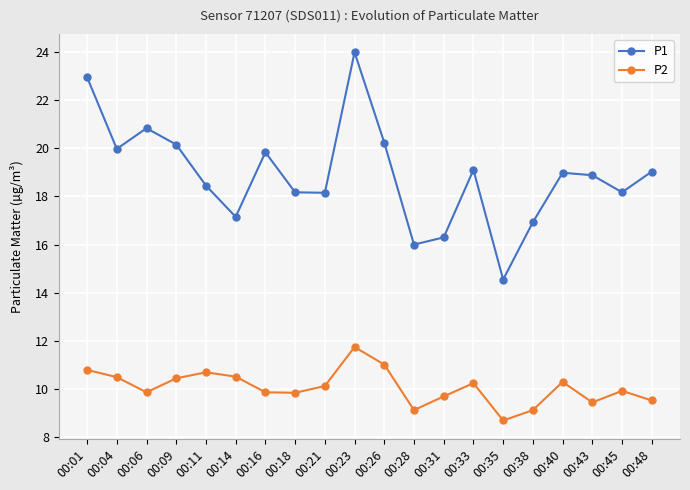

What is the difference between the second highest and minimum values in the P1 series?

8.4